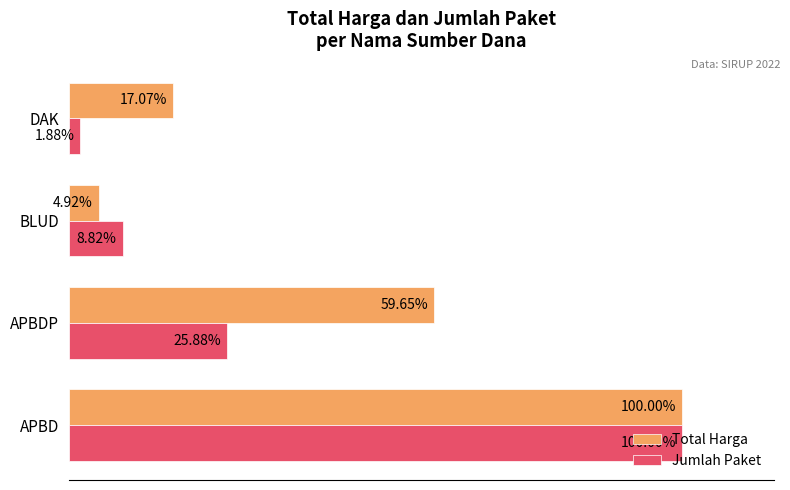

List the labels in order of Total Harga value, largest first.

APBD, APBDP, DAK, BLUD